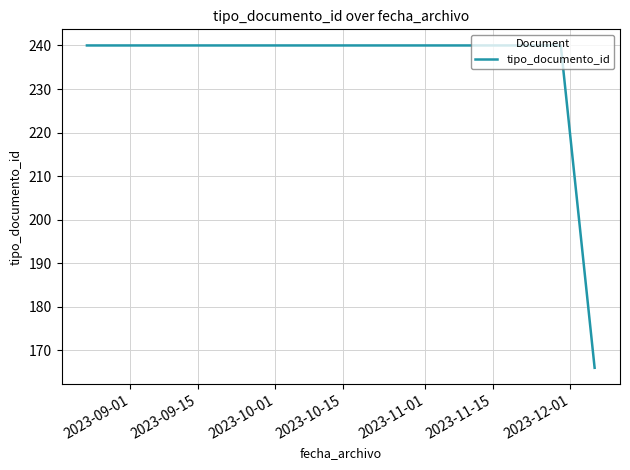

The value at 7 is 429. True or false?

False